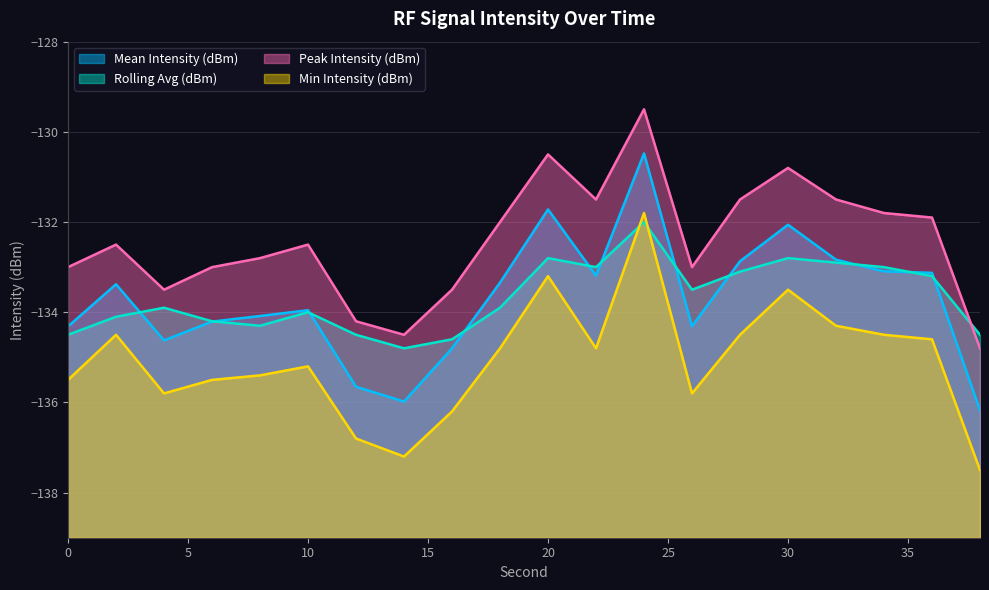

Is it true that Mean Intensity (dBm) equals -135.7 at 12?

True